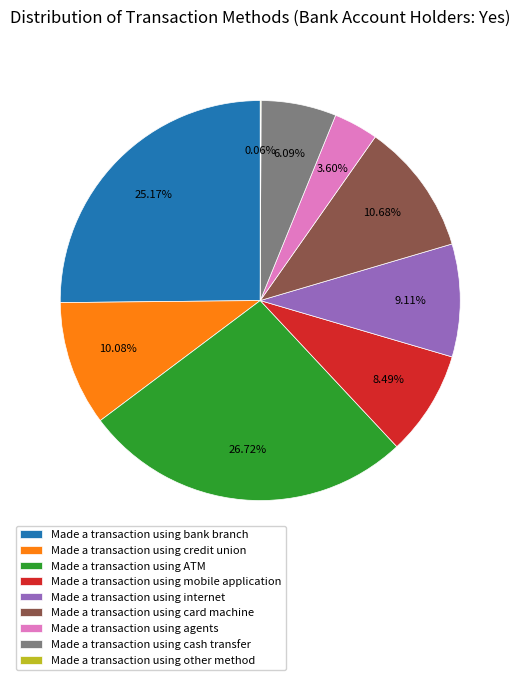

Is Made a transaction using internet the majority of the pie?

No